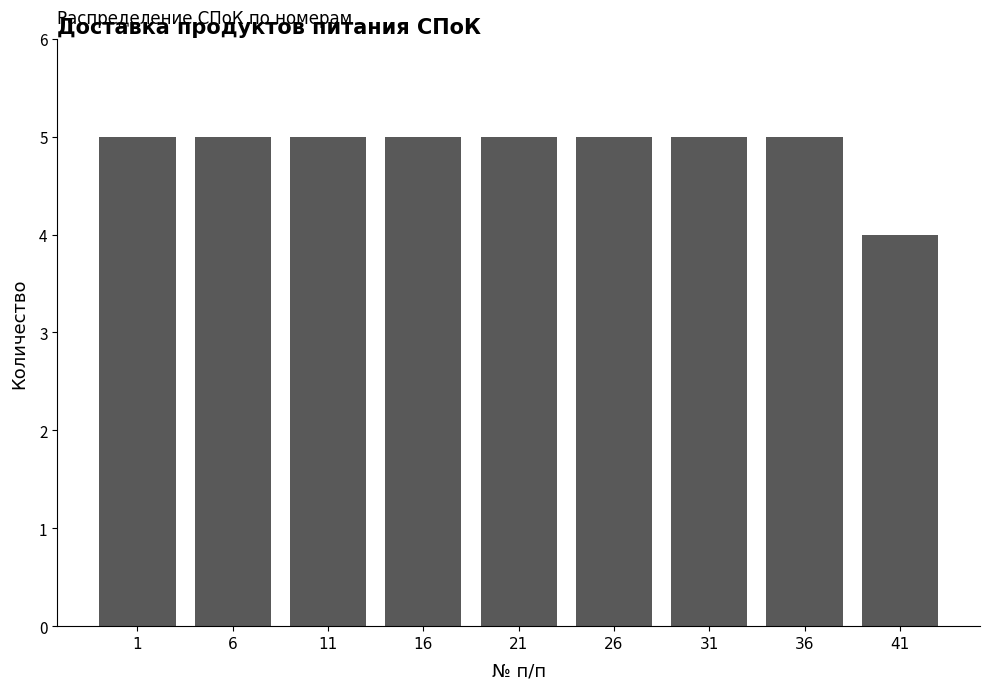

Reading right to left, list all the values displayed in this chart.

41=4	36=5	31=5	26=5	21=5	16=5	11=5	6=5	1=5